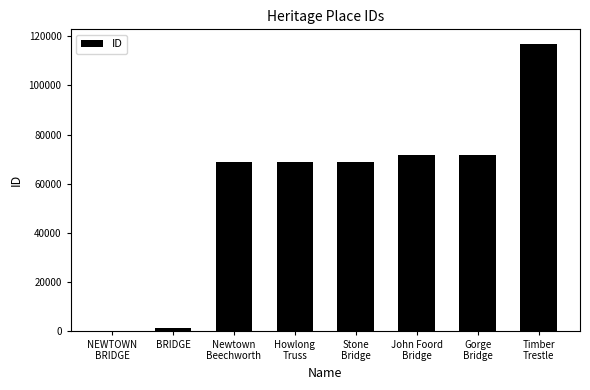

What is the greatest value displayed?

117012